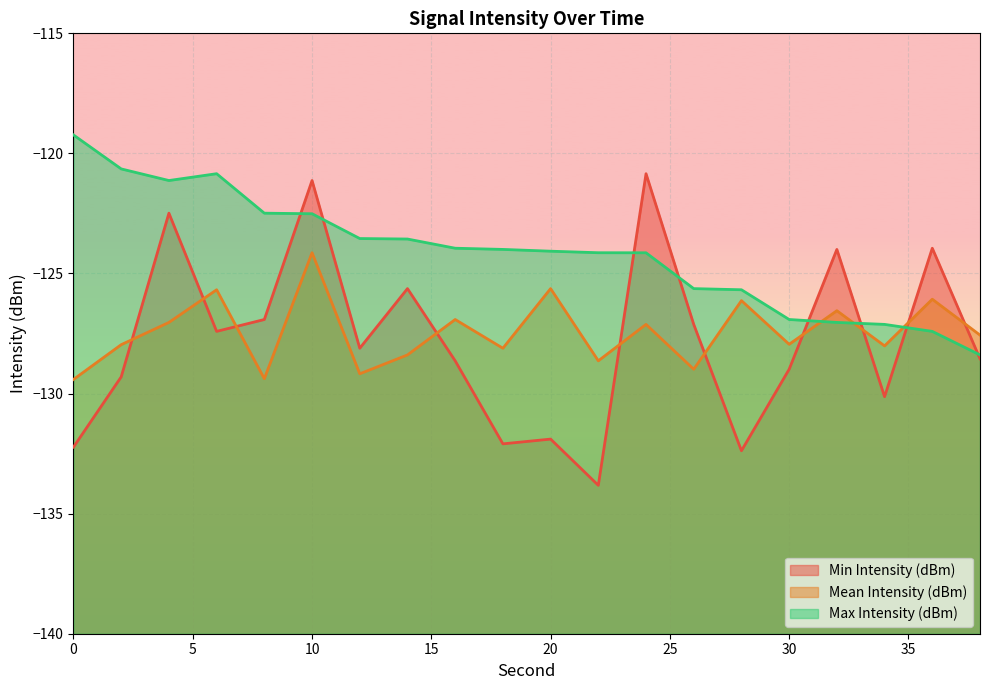

At which category is the sum across all series the highest?

10